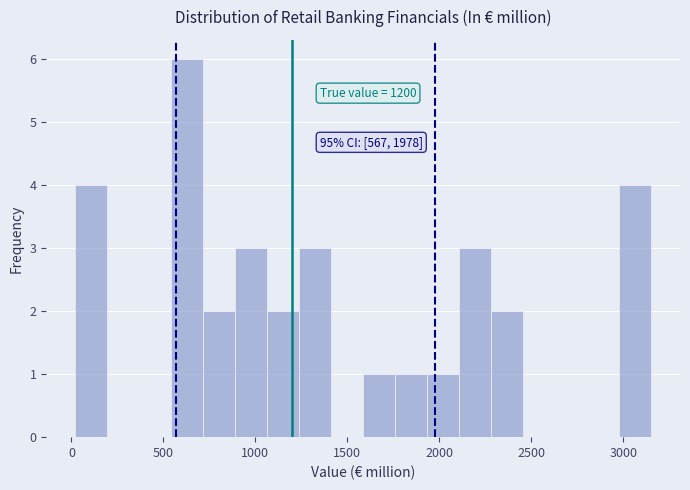

Read against the x-axis, roughly where is the centre of the tallest bar?

650